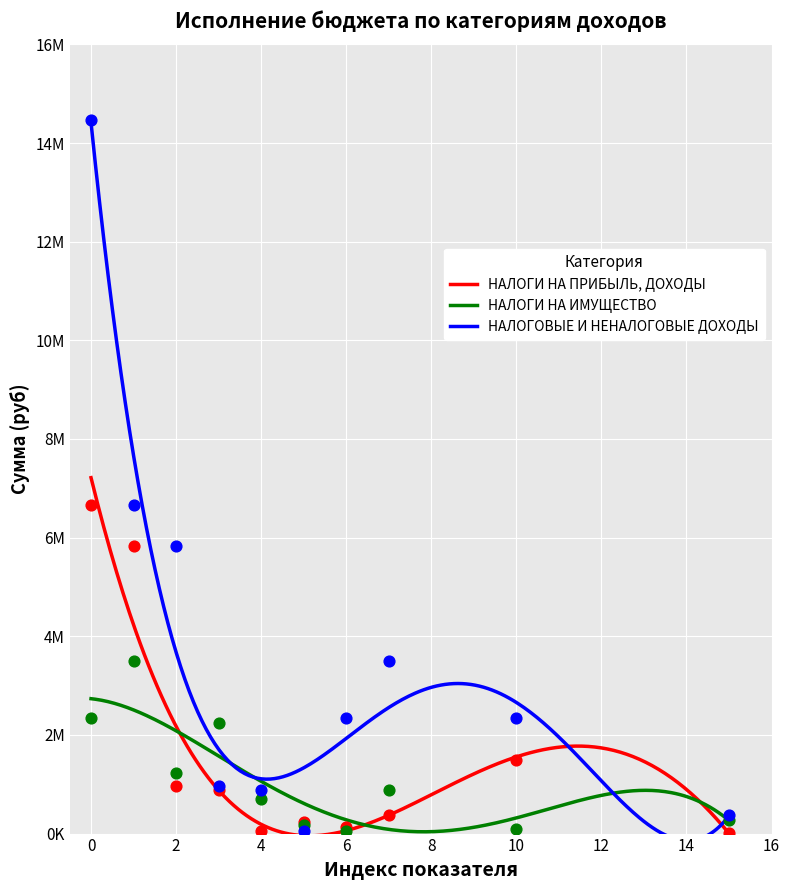

Is the value of НАЛОГИ НА ПРИБЫЛЬ, ДОХОДЫ at 4 greater than the value of НАЛОГОВЫЕ И НЕНАЛОГОВЫЕ ДОХОДЫ at 1?

No